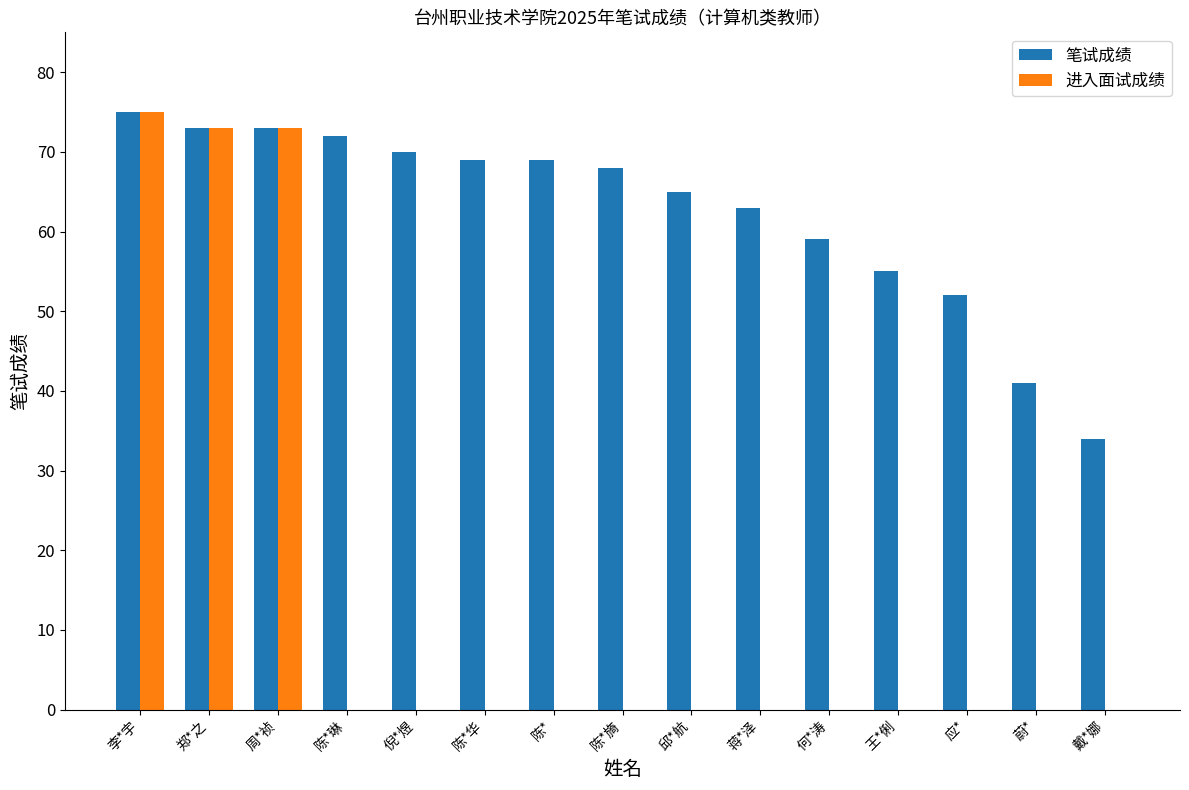

Between 李*宇 and 倪*煜, which series saw the biggest shift?

进入面试成绩